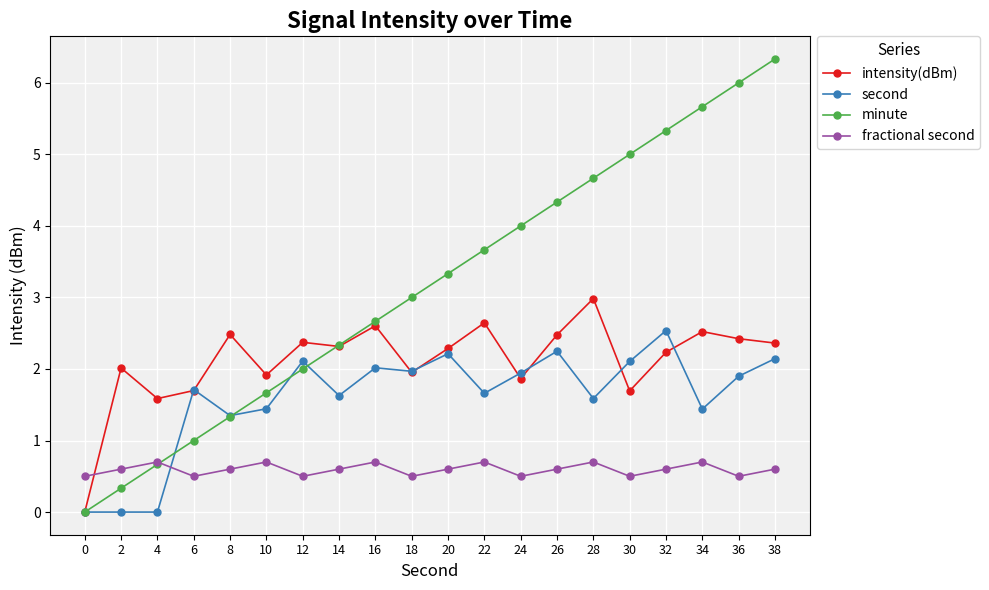

Which series changed the most between 12 and 32?

minute